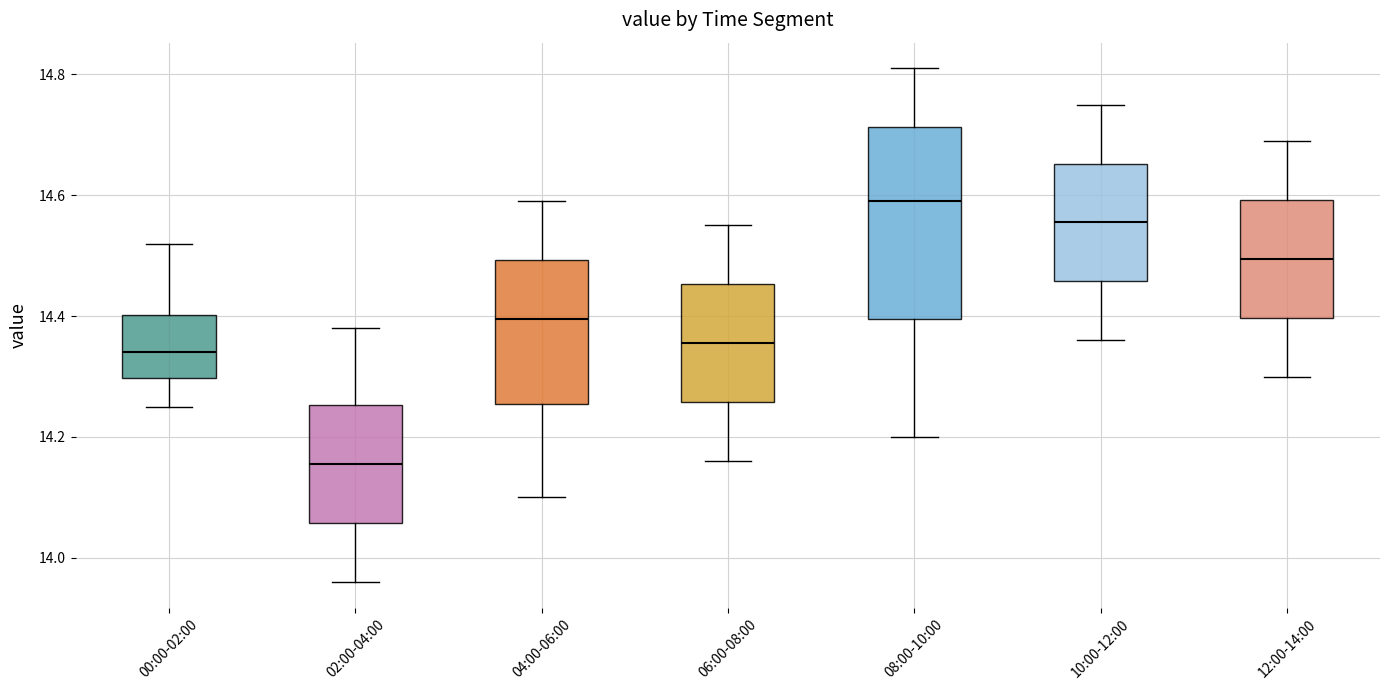

Which box has the lowest median line?

02:00-04:00